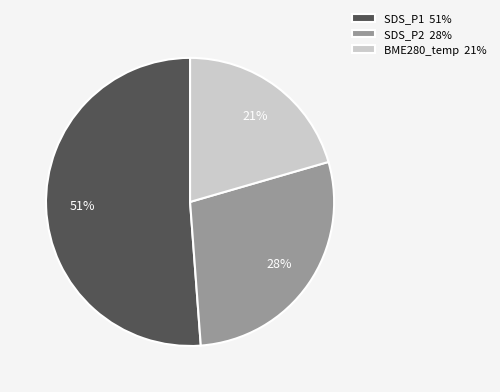

Is there a majority slice in this chart?

Yes